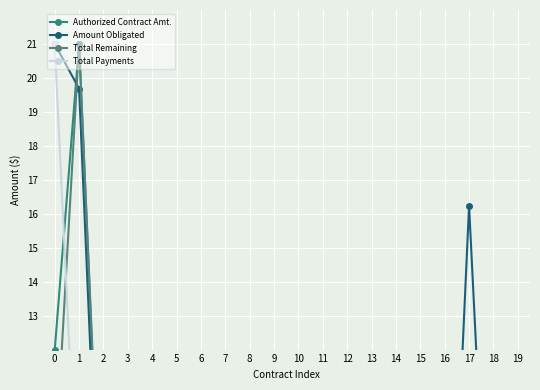

At 0, list the series in order from smallest to largest.

Total Remaining, Authorized Contract Amt., Amount Obligated, Total Payments